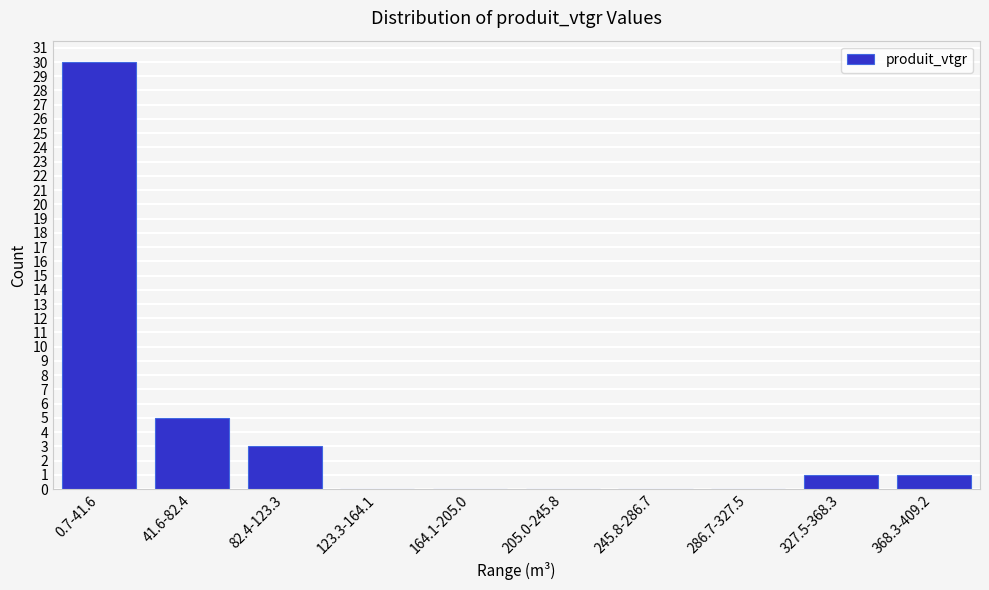

Reading right to left, list all the values displayed in this chart.

368.3-409.2=1	327.5-368.3=1	286.7-327.5=0	245.8-286.7=0	205.0-245.8=0	164.1-205.0=0	123.3-164.1=0	82.4-123.3=3	41.6-82.4=5	0.7-41.6=30